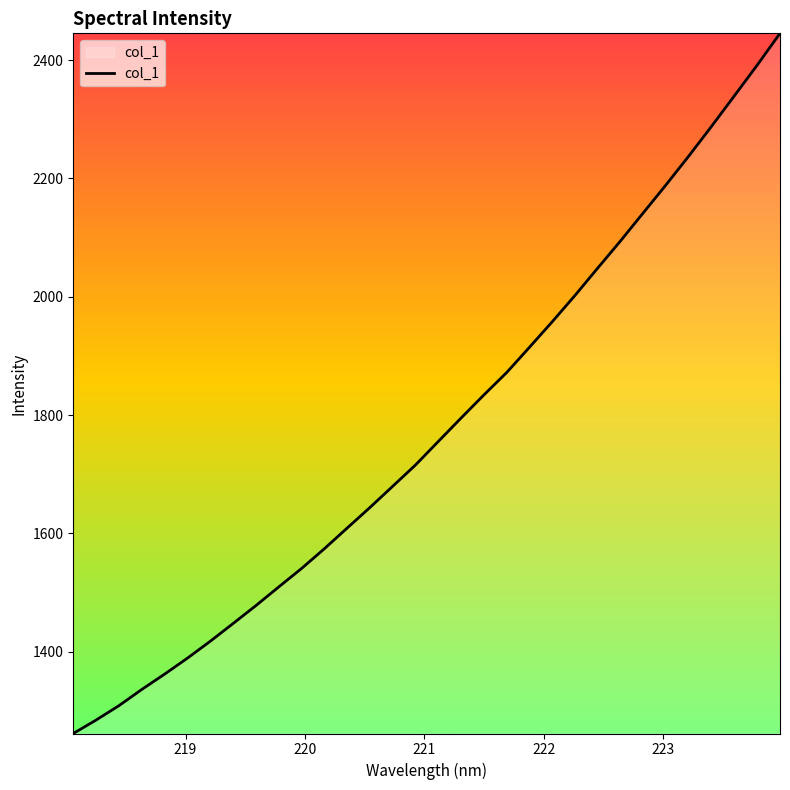

Reading left to right, list all the values displayed in this chart.

1261.9	1284.6	1308.9	1336.3	1362.2	1389.2	1417.7	1447.7	1477.9	1509.4	1540.6	1574.0	1608.9	1643.7	1679.6	1715.6	1755.4	1795.0	1834.0	1871.9	1914.6	1957.7	2002.3	2048.6	2094.4	2142.0	2189.3	2238.0	2288.3	2339.8	2391.5	2445.2